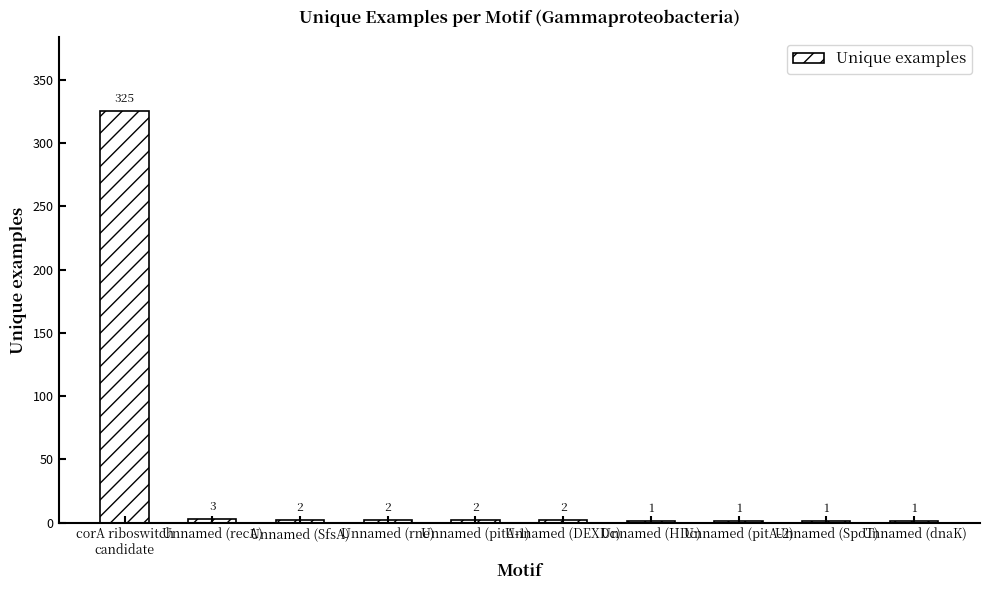

What is the sum of the values at Unnamed (SpoT) and corA riboswitch
candidate?

326